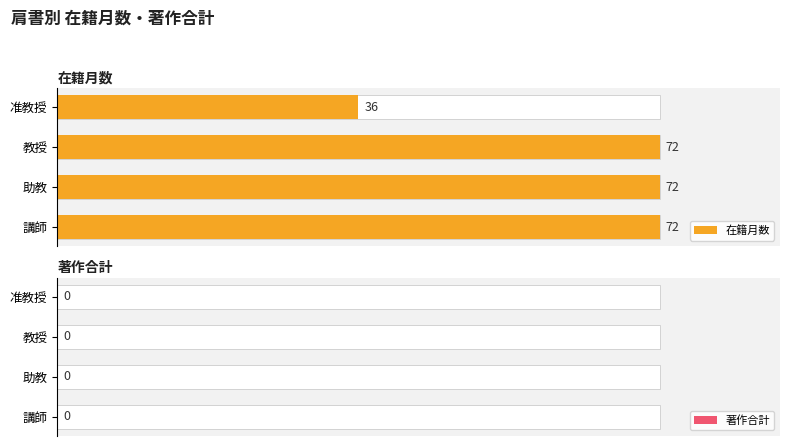

Rank the series at 0 from lowest to highest value.

著作合計, 在籍月数